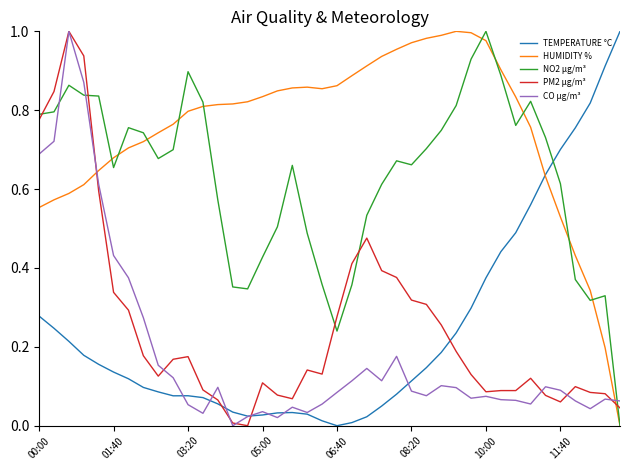

How many values in PM2 µg/m³ are above zero?

39